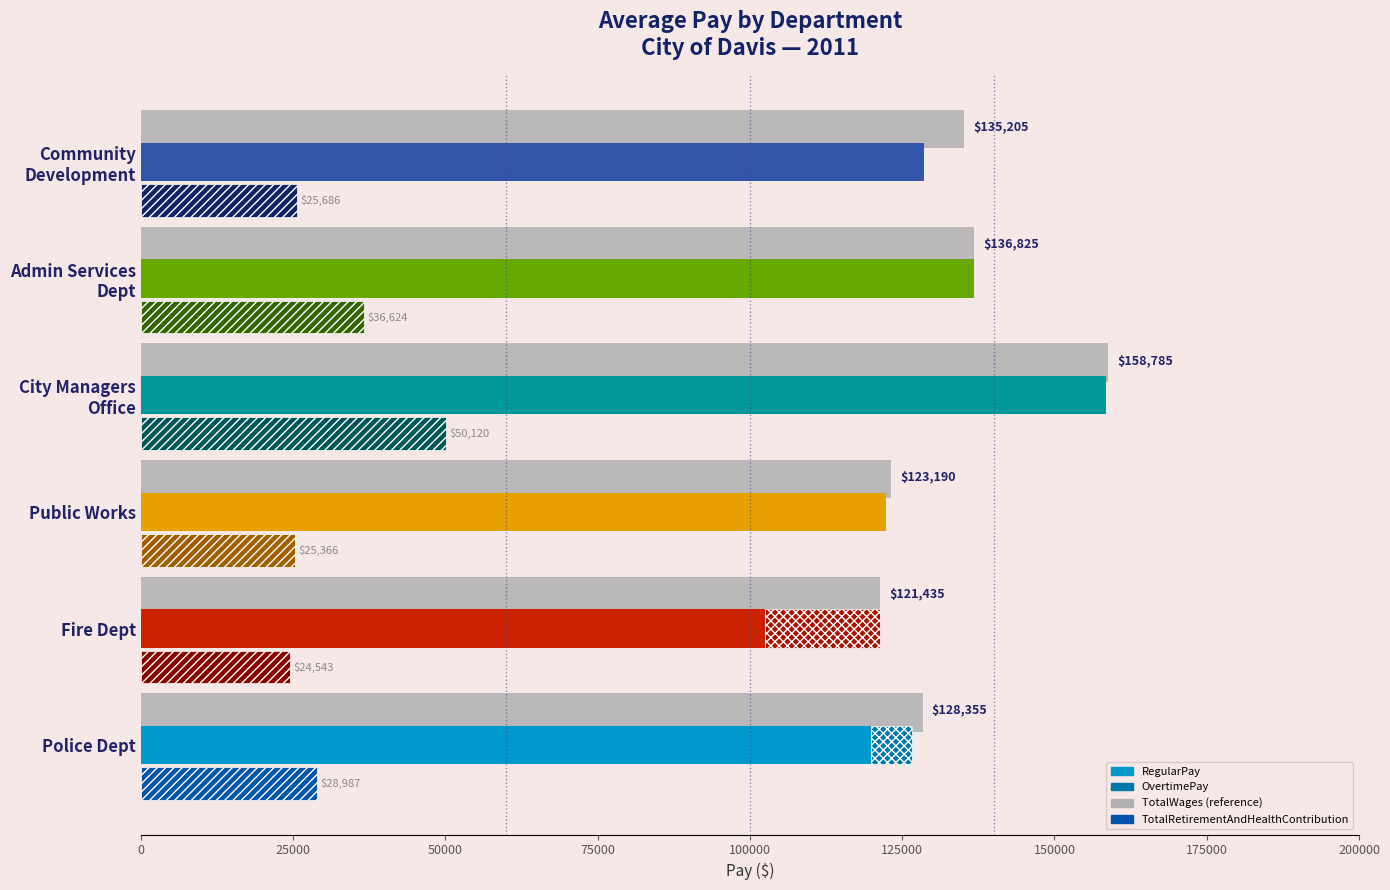

Which has a higher value, City Managers Office or Public Works?

City Managers Office